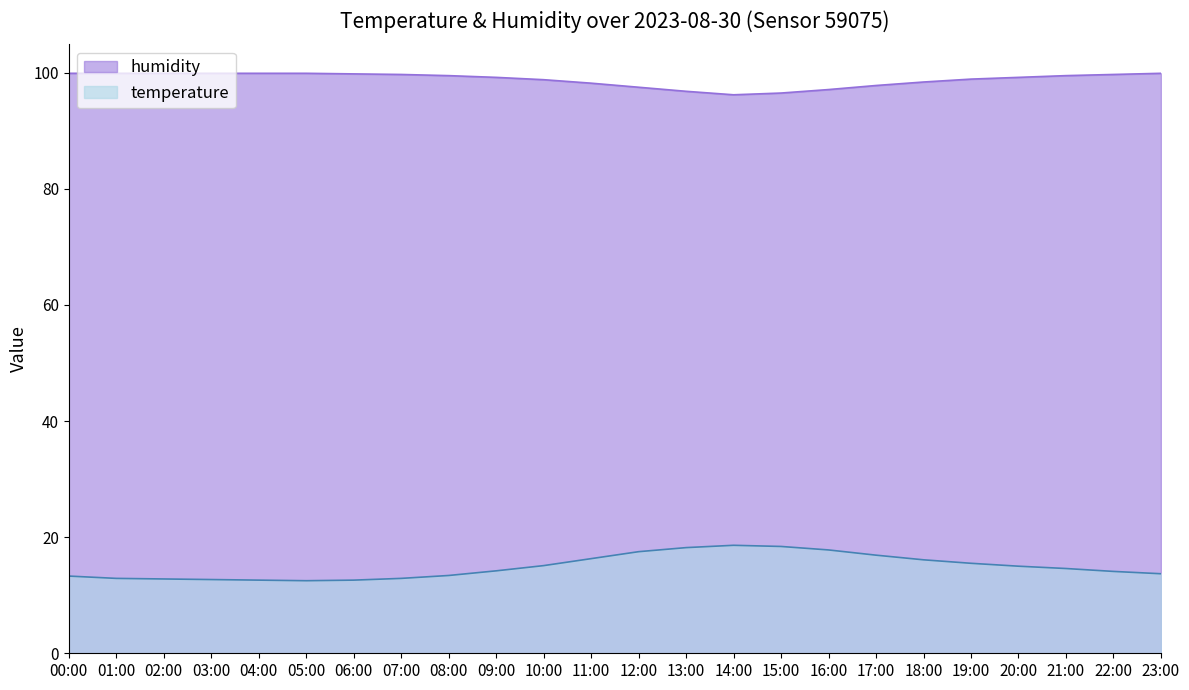

What is the difference between the humidity values at 20:00 and 08:00?

0.3